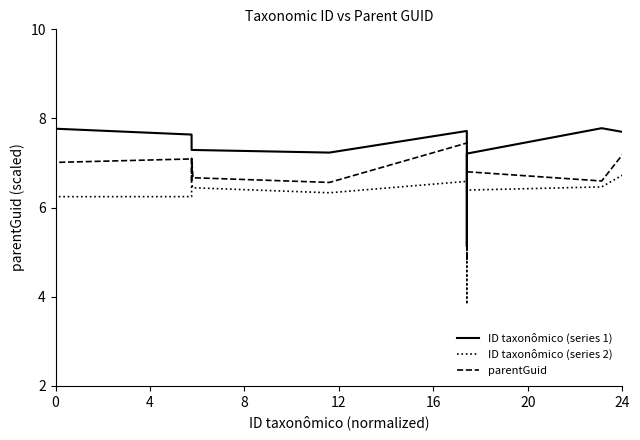

What is the average value of the ID taxonômico (series 2) series?

6.2